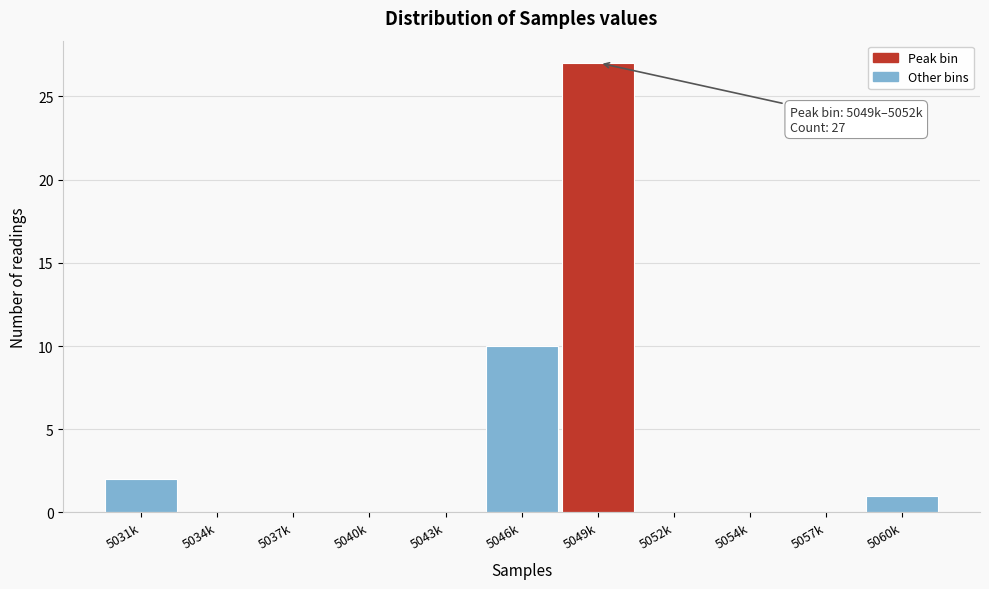

Reading left to right, transcribe all the data shown in this chart.

5031k=2	5034k=0	5037k=0	5040k=0	5043k=0	5046k=10	5049k=27	5052k=0	5054k=0	5057k=0	5060k=1